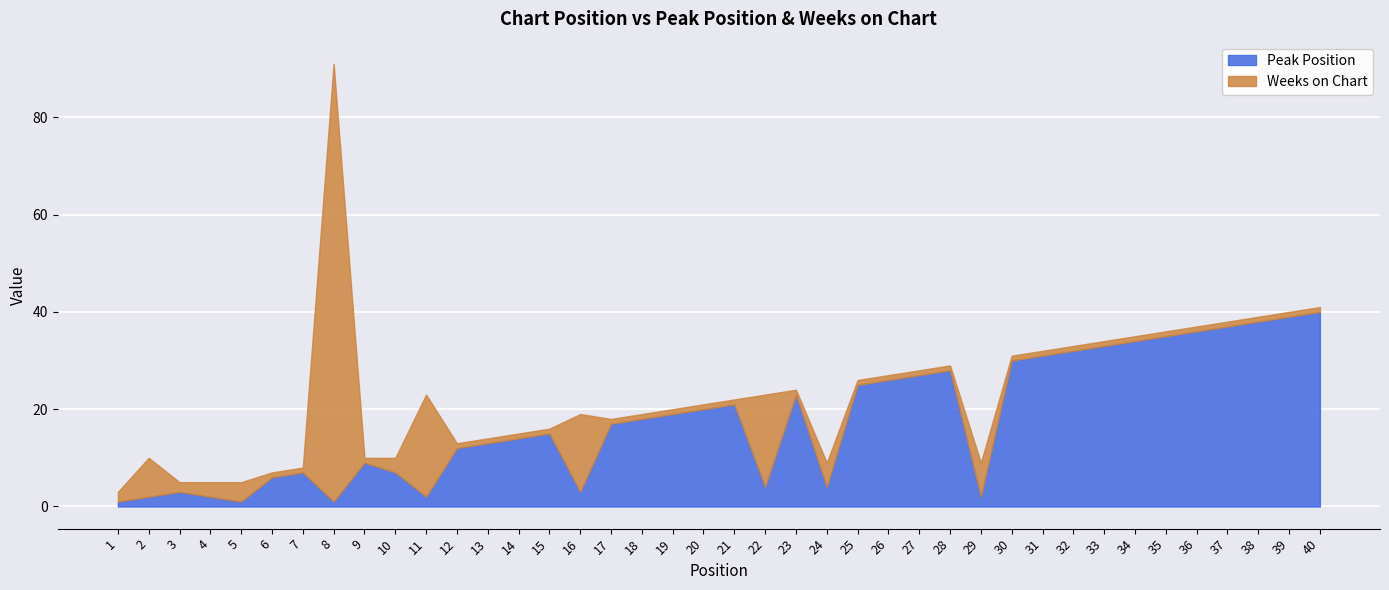

At which category does Weeks on Chart reach its first local peak?

2